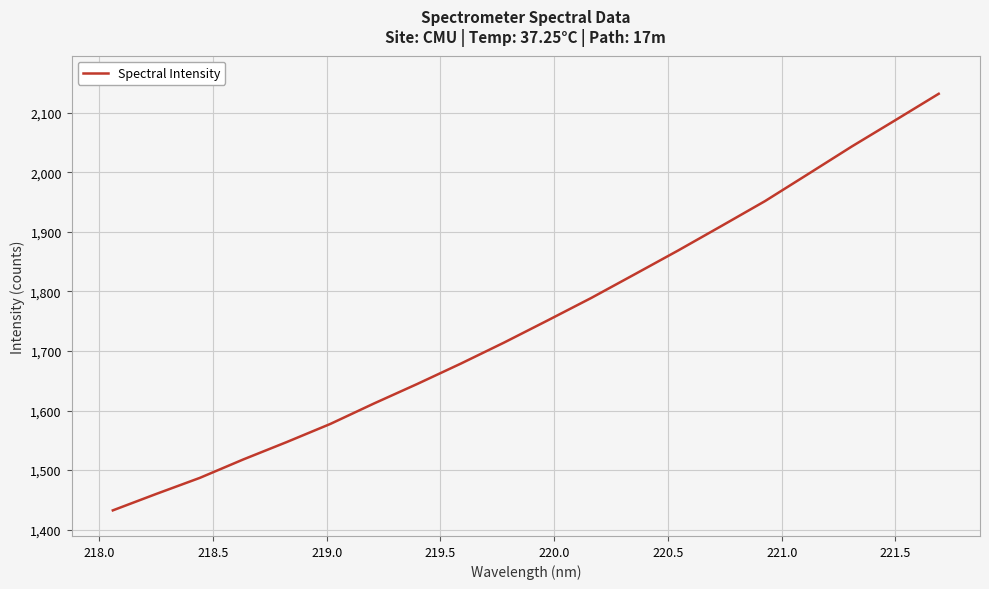

What is the minimum value shown in the chart?

1432.3